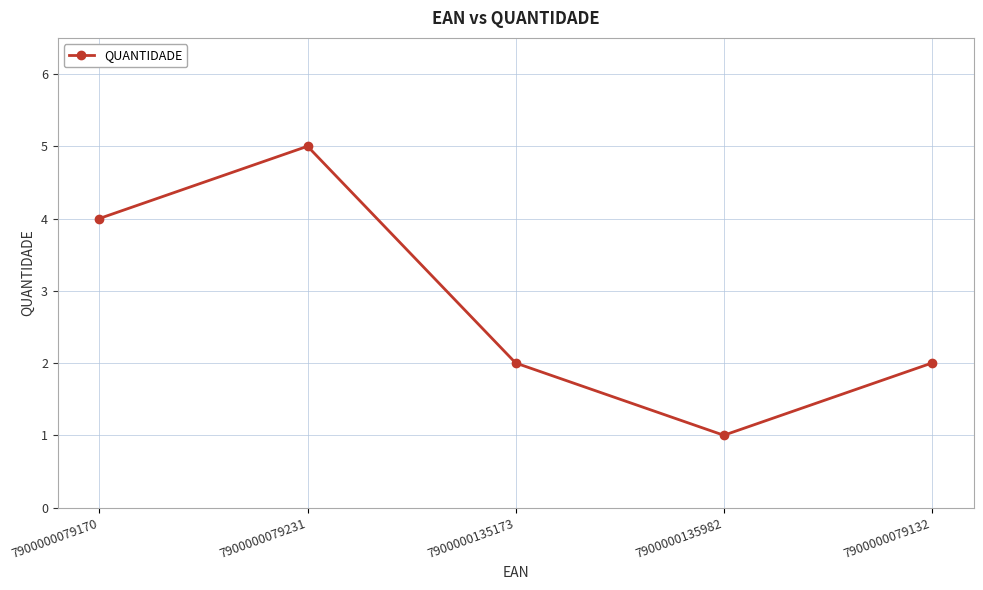

Read the value at 7900000079170.

4